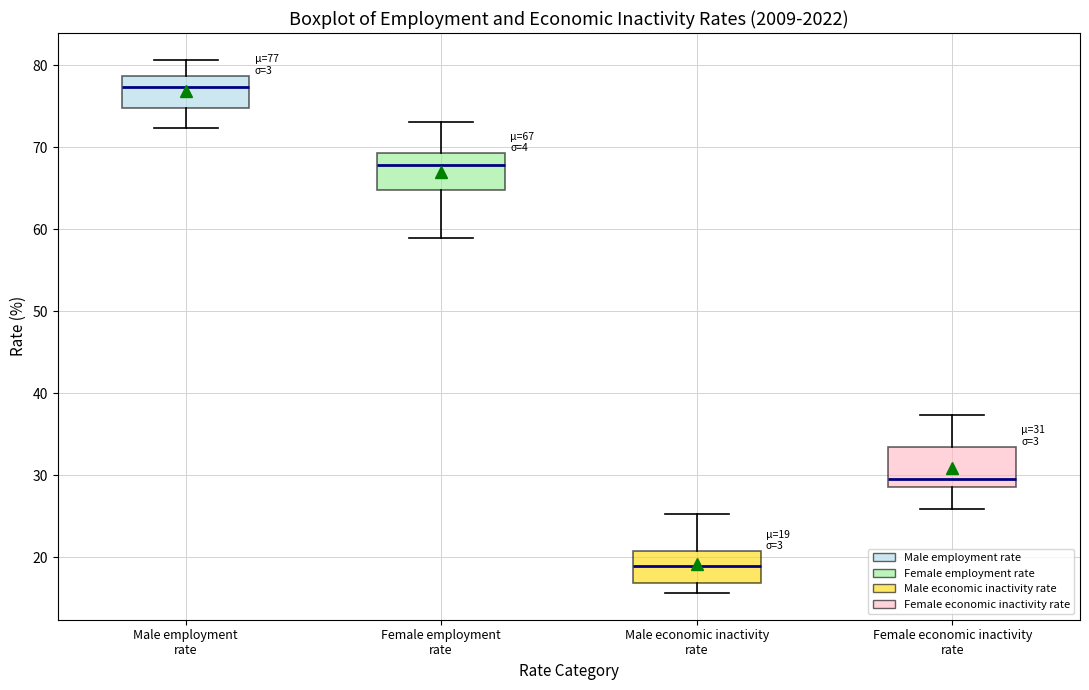

Which box's median line is the highest?

Male employment rate